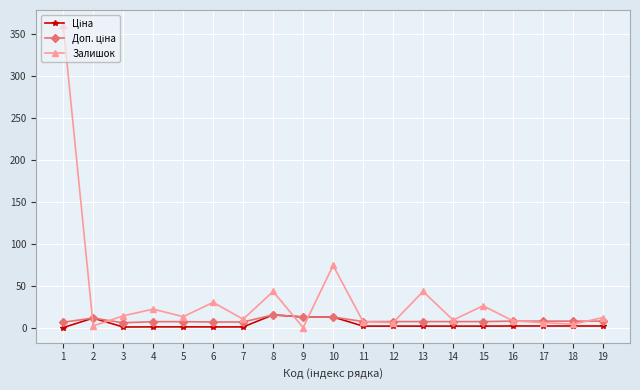

True or false: Залишок has more than 1 interior local peaks.

True